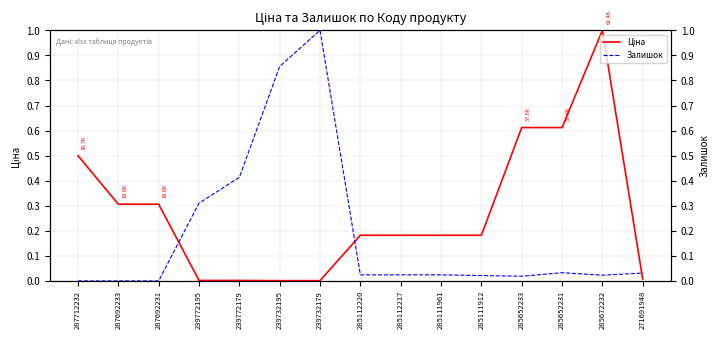

Where is the first local maximum for Залишок?

239732179